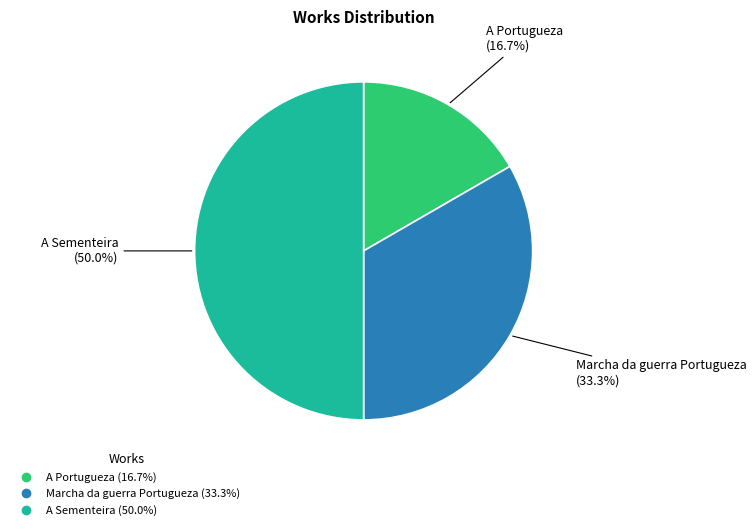

To the nearest percent, what is the average slice percentage?

33%